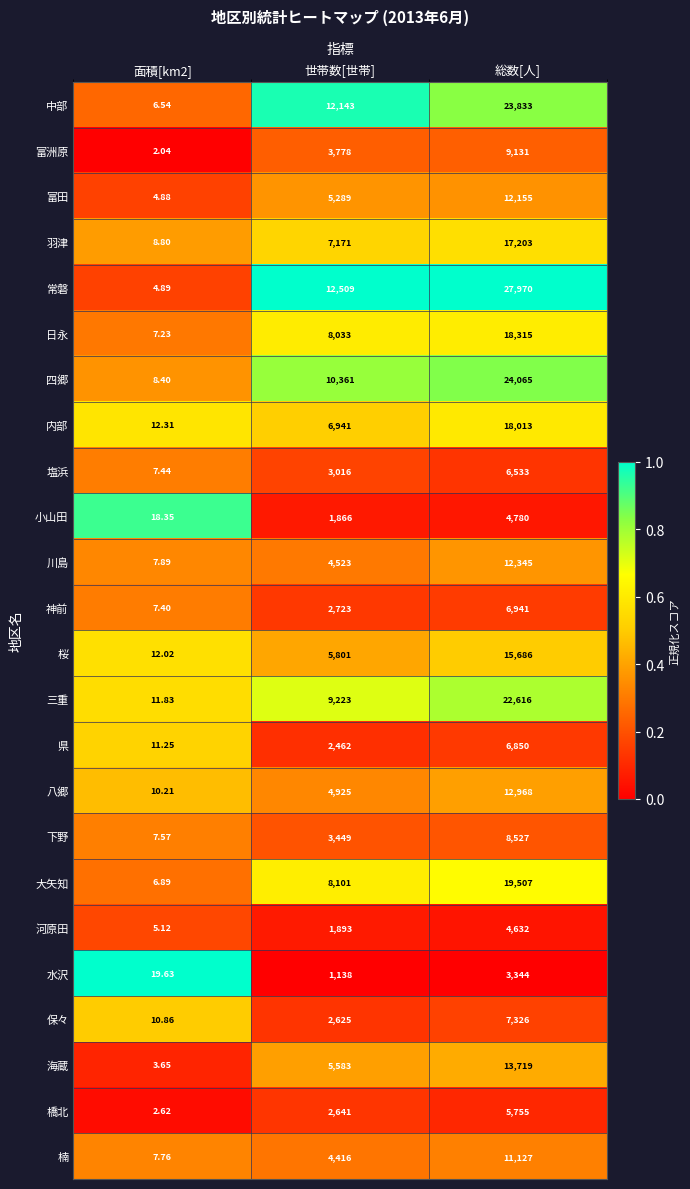

Between 面積[km2] and 世帯数[世帯], which series saw the biggest shift?

常磐